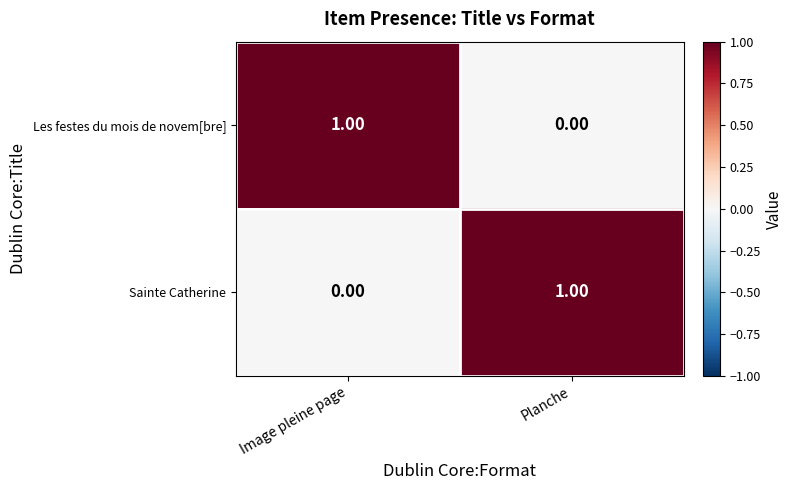

Where is Sainte Catherine nearest to the value 0?

Image pleine page